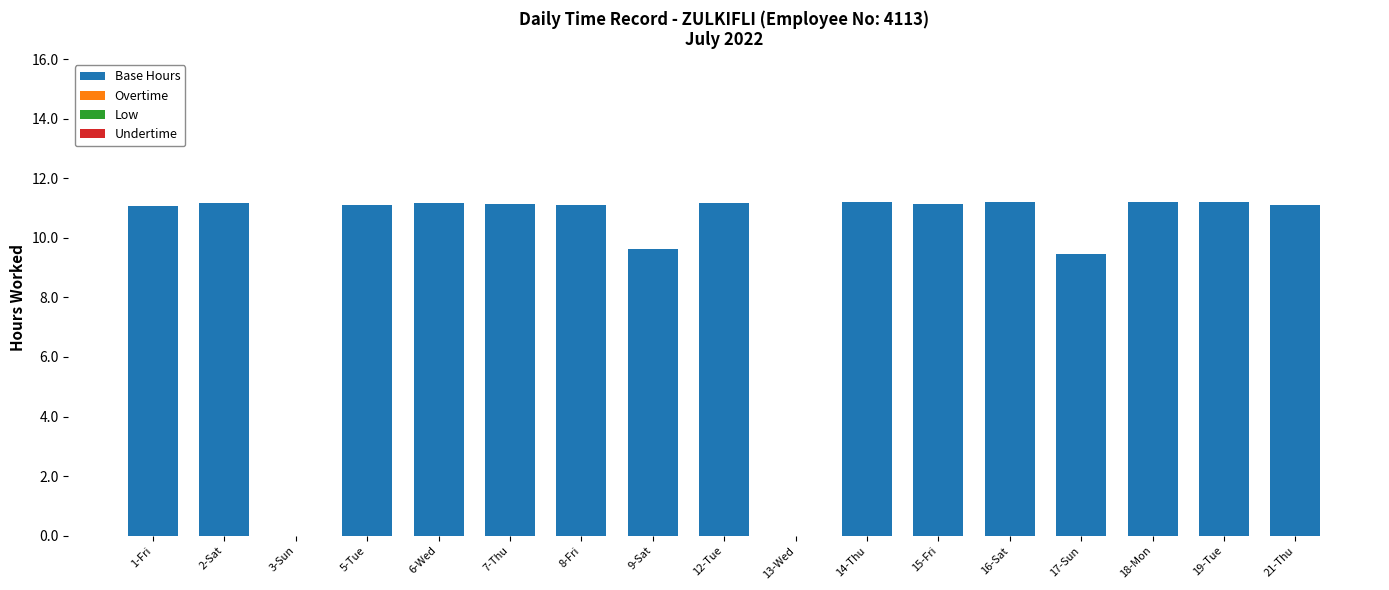

The chart shows a value of 16.8 at 9-Sat. True or false?

False